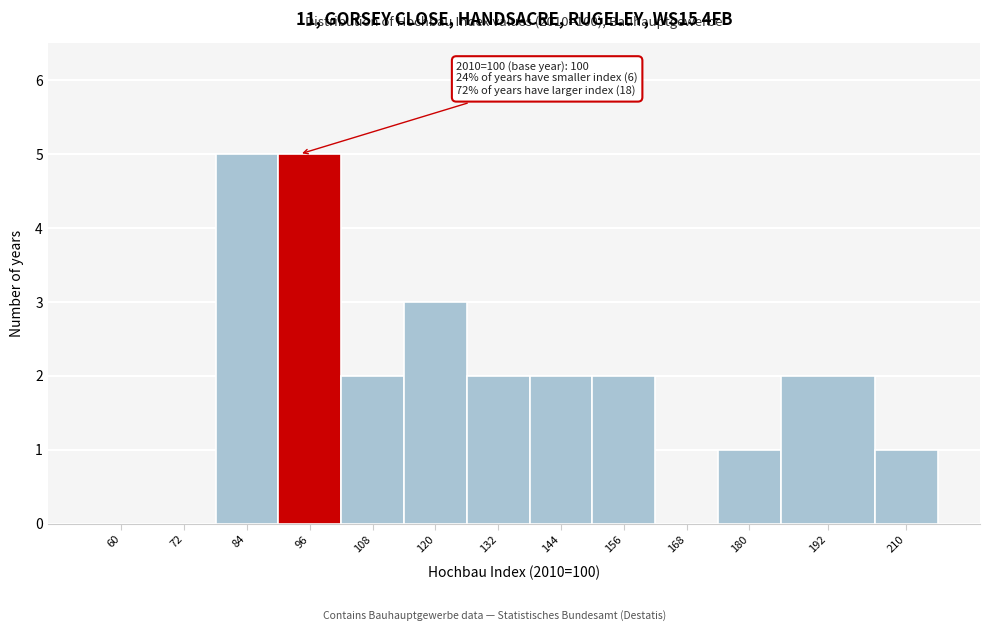

Reading left to right, extract all data points from this chart.

60=0	72=0	84=5	96=5	108=2	120=3	132=2	144=2	156=2	168=0	180=1	192=2	210=1